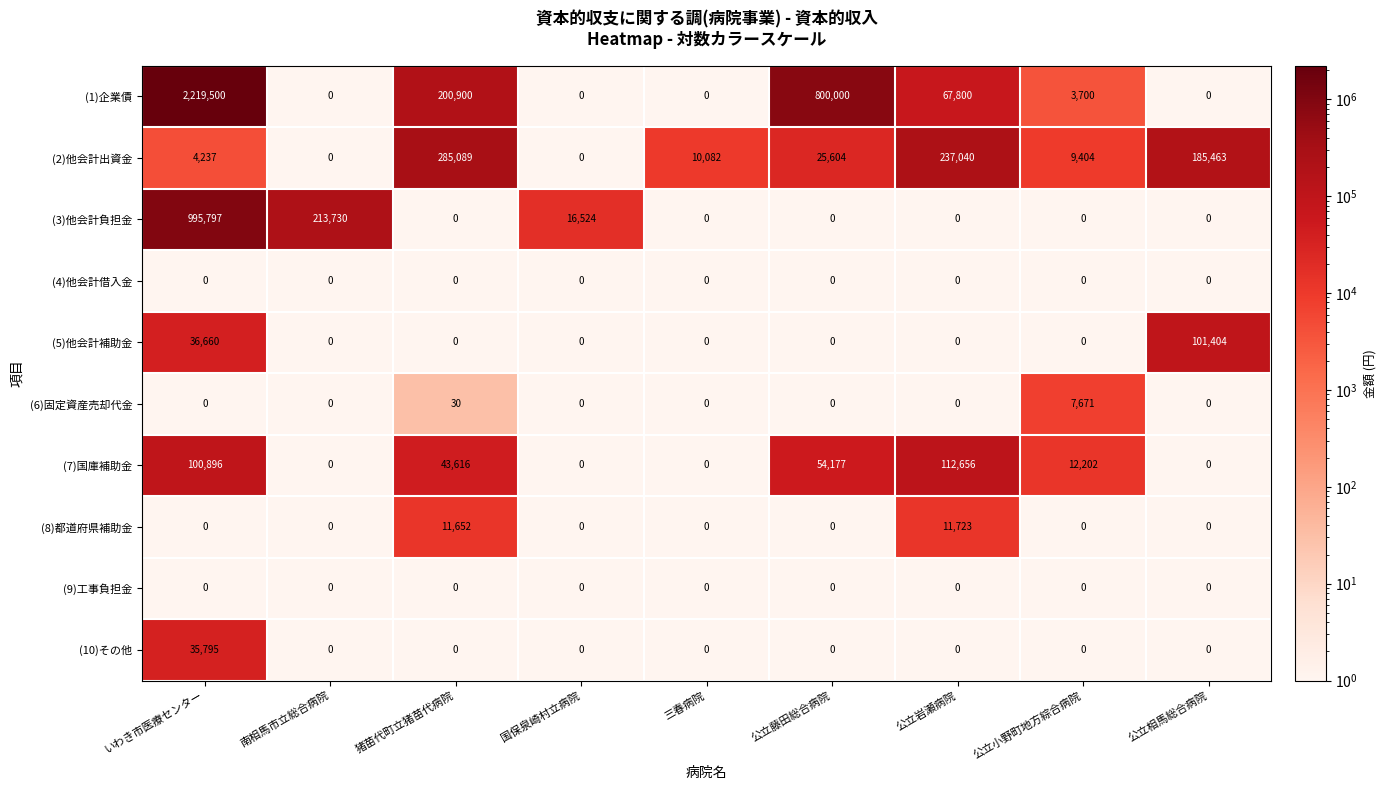

What is the total value across all series at 猪苗代町立猪苗代病院?

541287